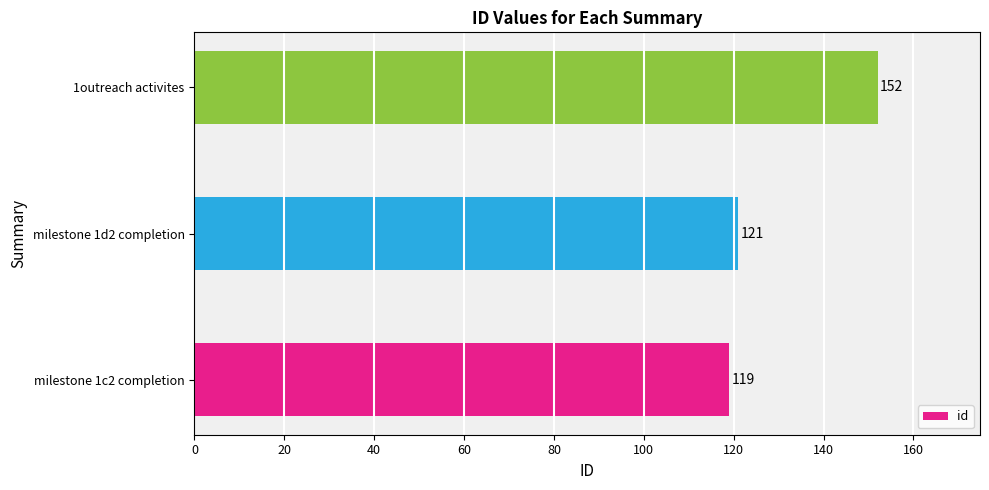

Where is the data nearest to the value 135?

milestone 1d2 completion